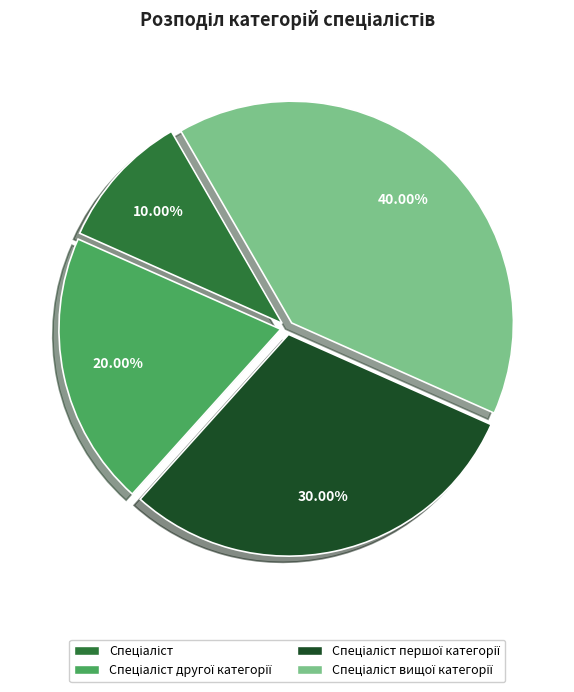

Does any single category account for the majority?

No